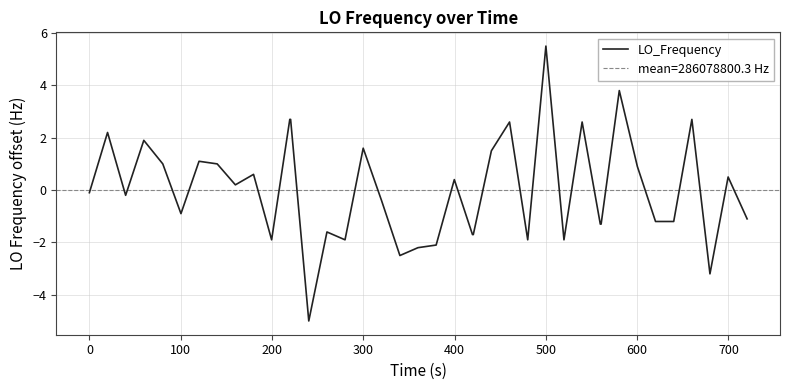

How many interior local peaks (higher than both neighbors) does the data have?

13